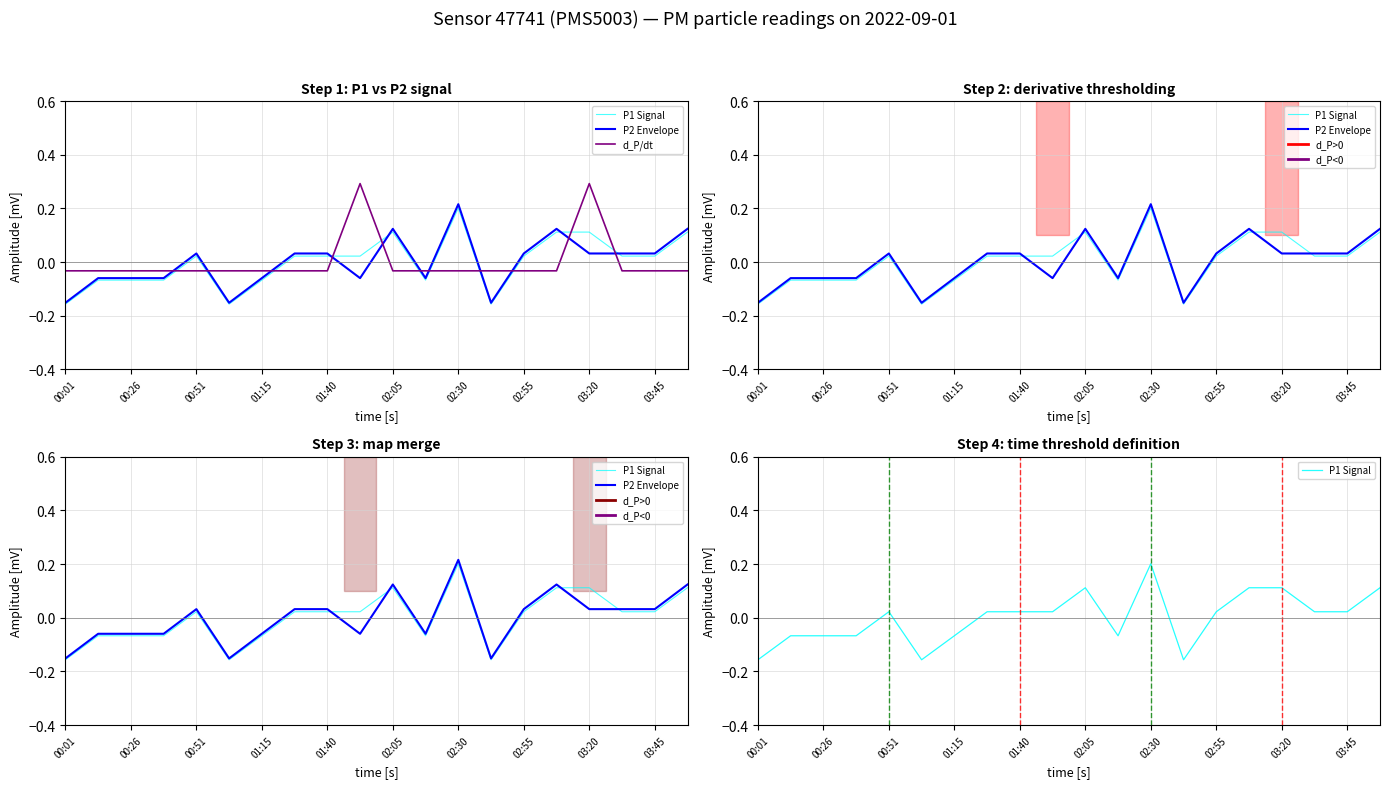

Which series has the largest total across all categories?

P1 Signal